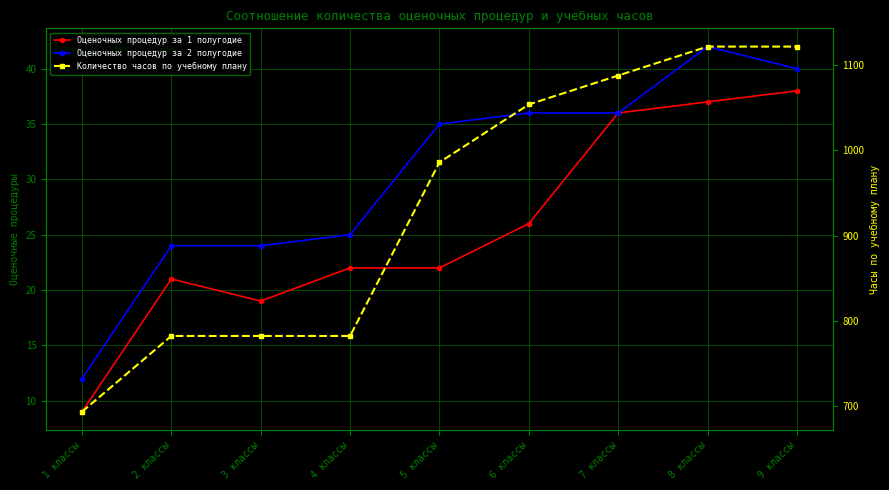

The value of Оценочных процедур за 1 полугодие at 8 классы is 55. True or false?

False